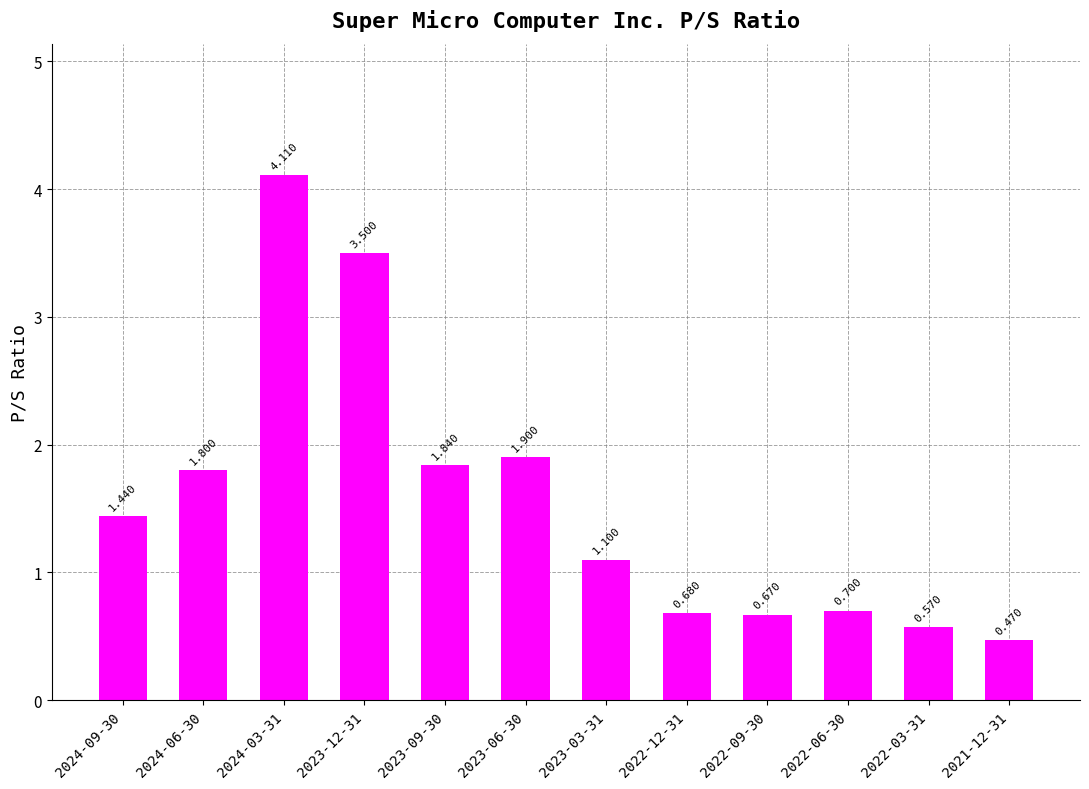

Which category has the lowest value across all series?

2021-12-31